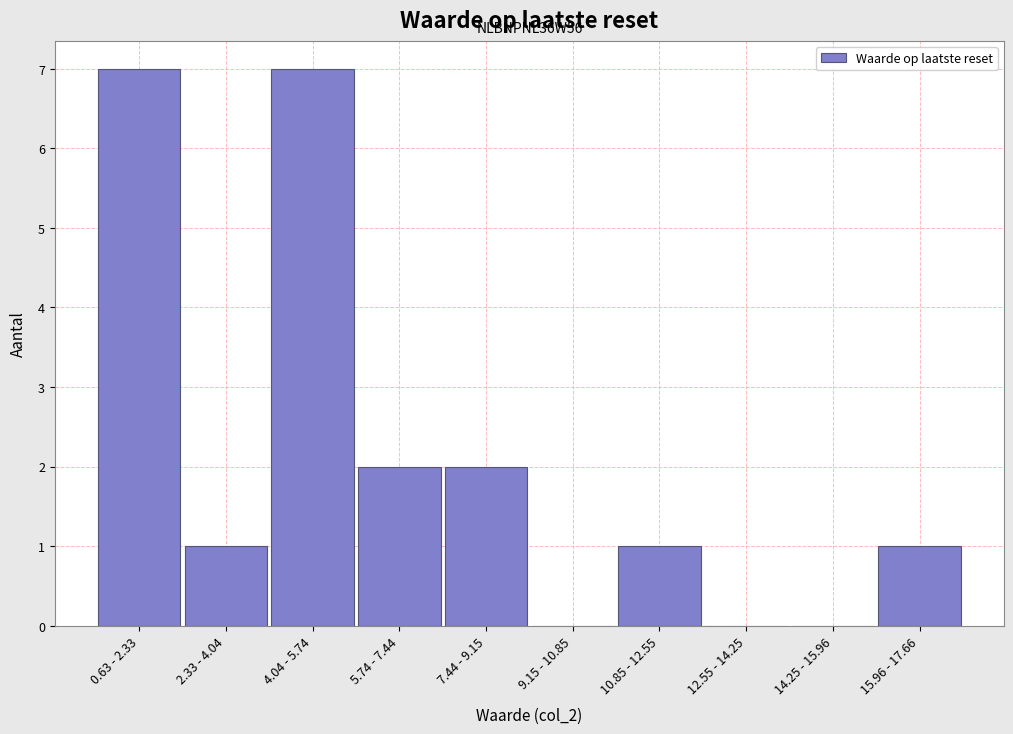

Reading right to left, extract all data points from this chart.

15.96 - 17.66=1	14.25 - 15.96=0	12.55 - 14.25=0	10.85 - 12.55=1	9.15 - 10.85=0	7.44 - 9.15=2	5.74 - 7.44=2	4.04 - 5.74=7	2.33 - 4.04=1	0.63 - 2.33=7